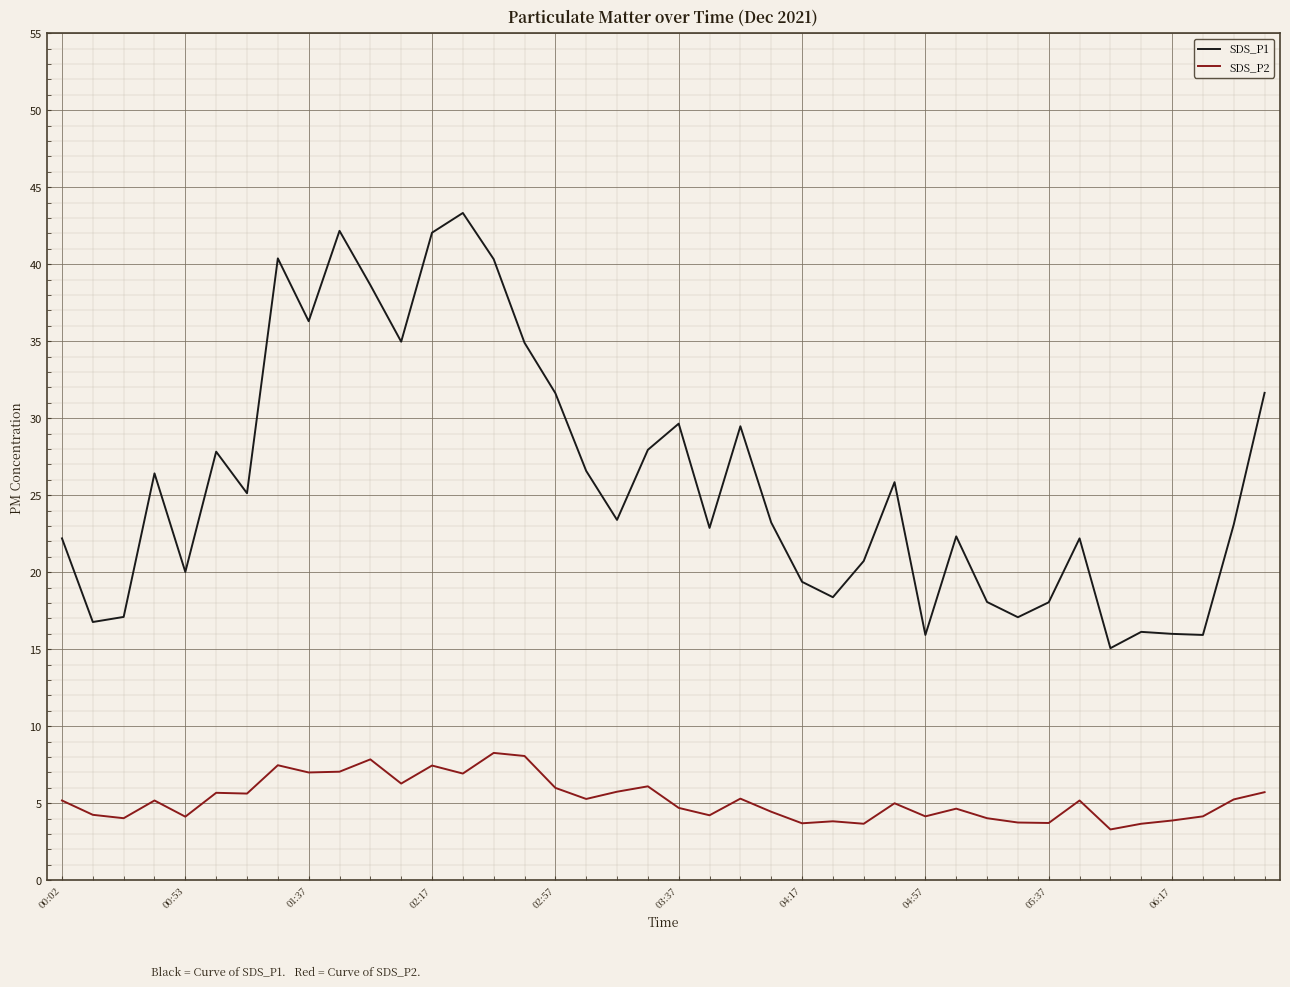

In SDS_P1, how many points are higher than both neighbors (excluding endpoints)?

11